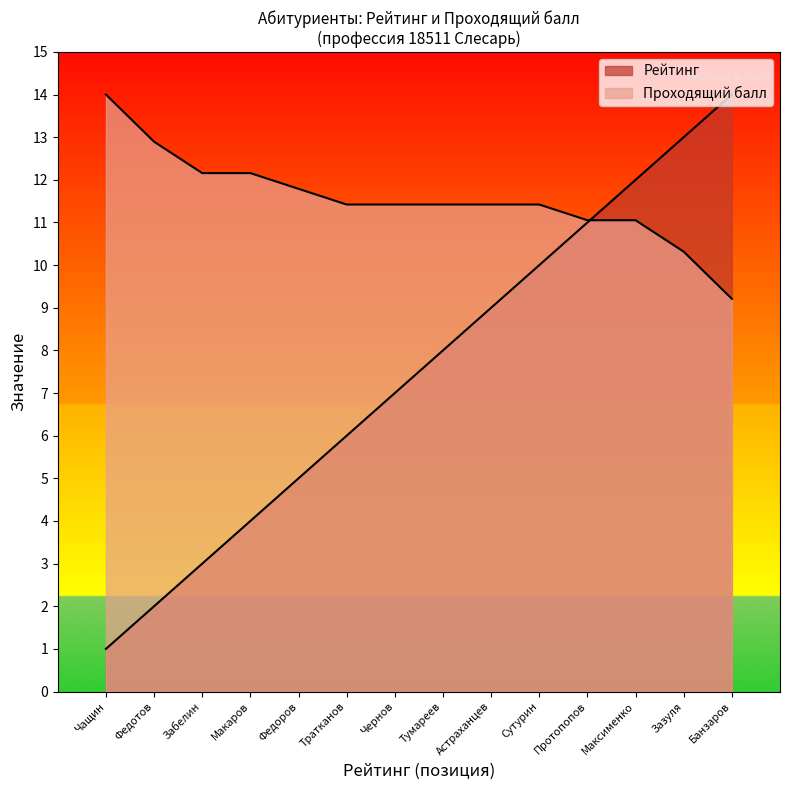

What is the sum of the Проходящий балл values at Чернов and Зазуля?

21.7